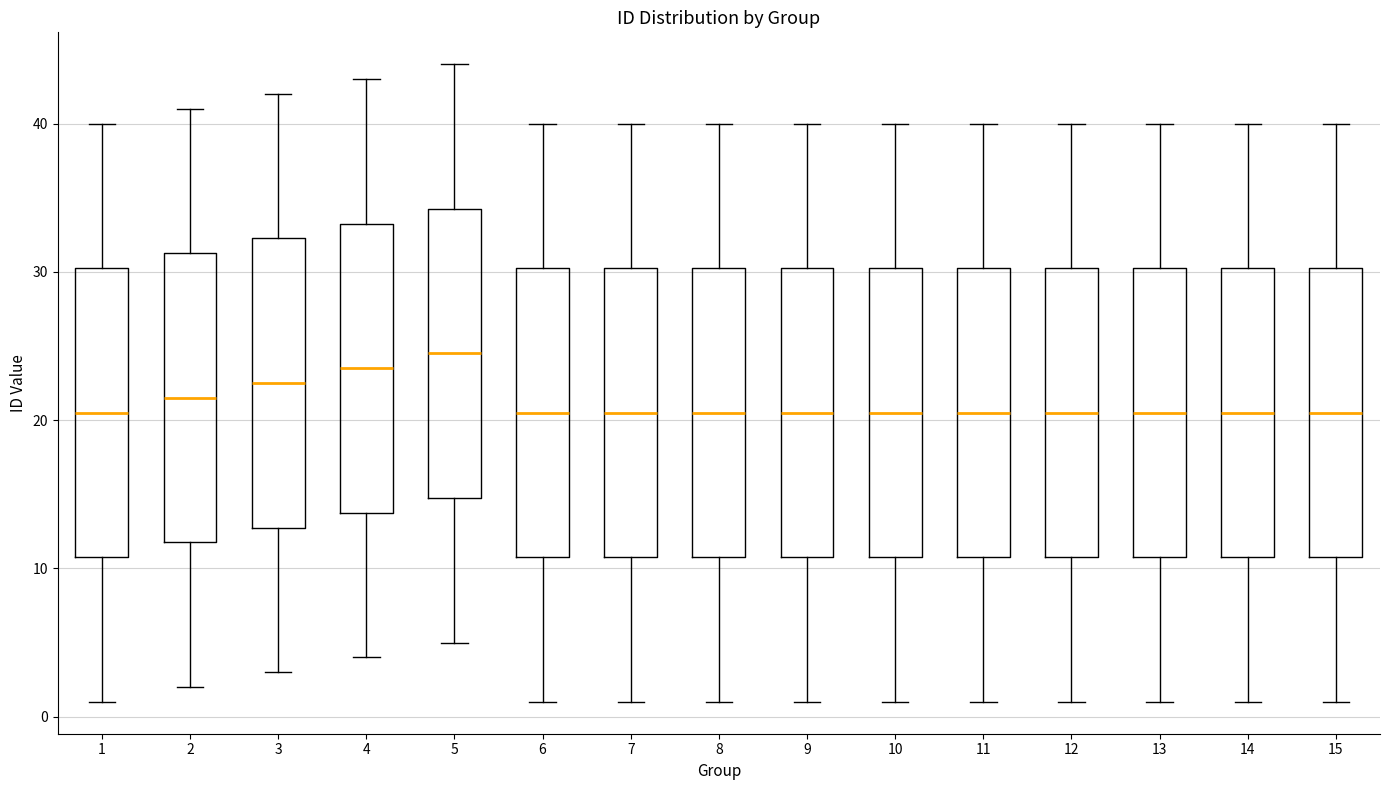

Reading left to right, transcribe this box plot: for each box, give where its median line is, the range the box spans, and where its two whiskers end, as read against the y-axis. The values are not printed on the chart, so give them approximately, as read against the axis.

1: median 21, box 11 to 30, whiskers 1 to 40
2: median 22, box 12 to 31, whiskers 2 to 41
3: median 23, box 13 to 32, whiskers 3 to 42
4: median 24, box 14 to 33, whiskers 4 to 43
5: median 25, box 15 to 34, whiskers 5 to 44
6: median 21, box 11 to 30, whiskers 1 to 40
7: median 21, box 11 to 30, whiskers 1 to 40
8: median 21, box 11 to 30, whiskers 1 to 40
9: median 21, box 11 to 30, whiskers 1 to 40
10: median 21, box 11 to 30, whiskers 1 to 40
11: median 21, box 11 to 30, whiskers 1 to 40
12: median 21, box 11 to 30, whiskers 1 to 40
13: median 21, box 11 to 30, whiskers 1 to 40
14: median 21, box 11 to 30, whiskers 1 to 40
15: median 21, box 11 to 30, whiskers 1 to 40